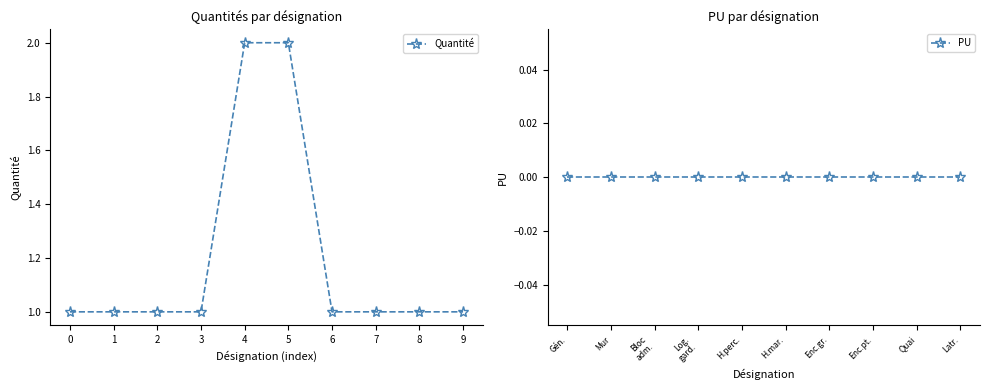

What is the highest value of the Quantité series?

2